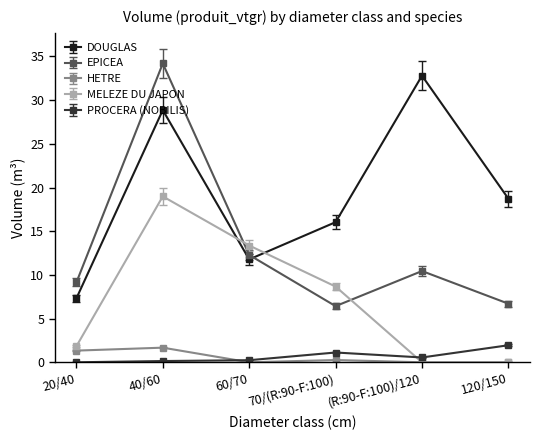

What is the label of the 4th point from the right?

60/70